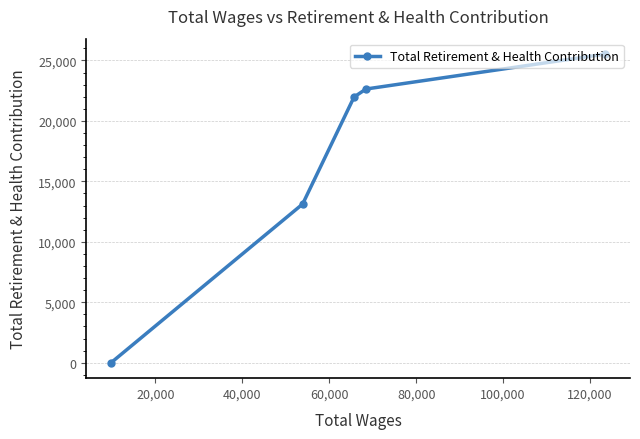

What is the average value?

16652